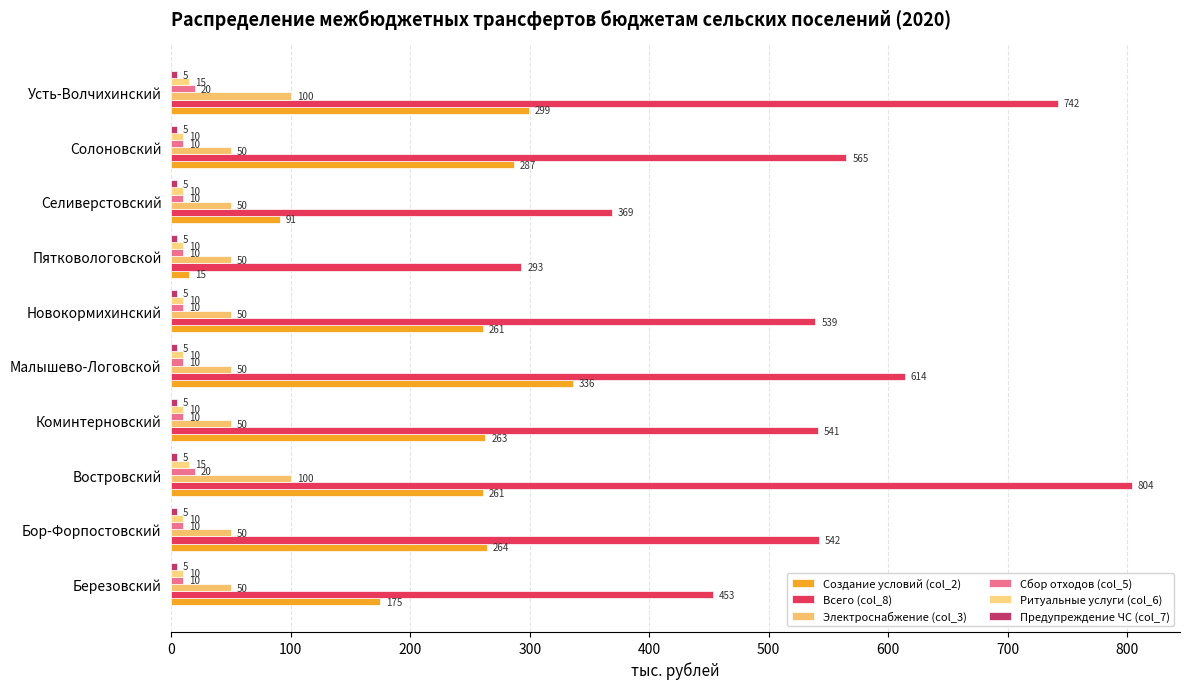

How many categories are shown in the chart?

10